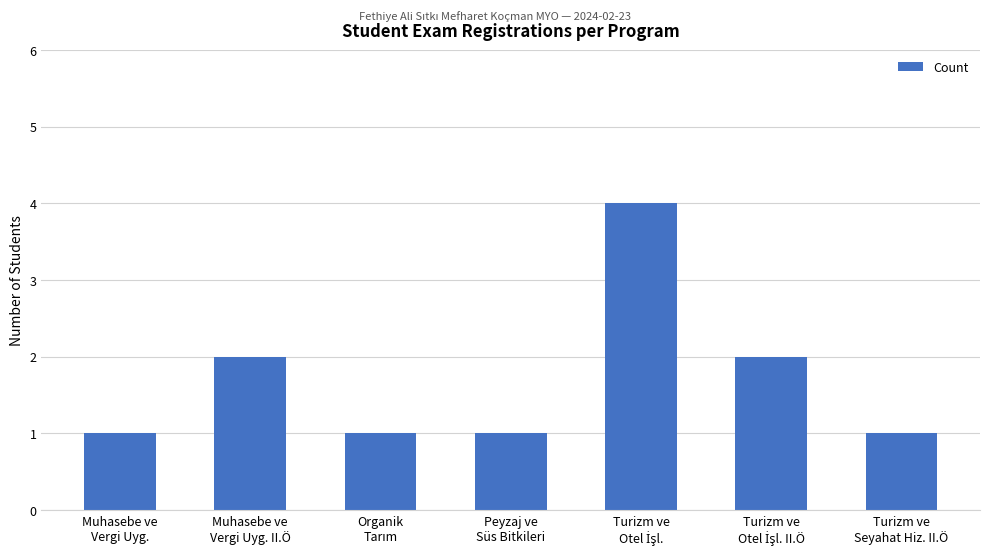

What is the difference between the maximum and minimum values?

3